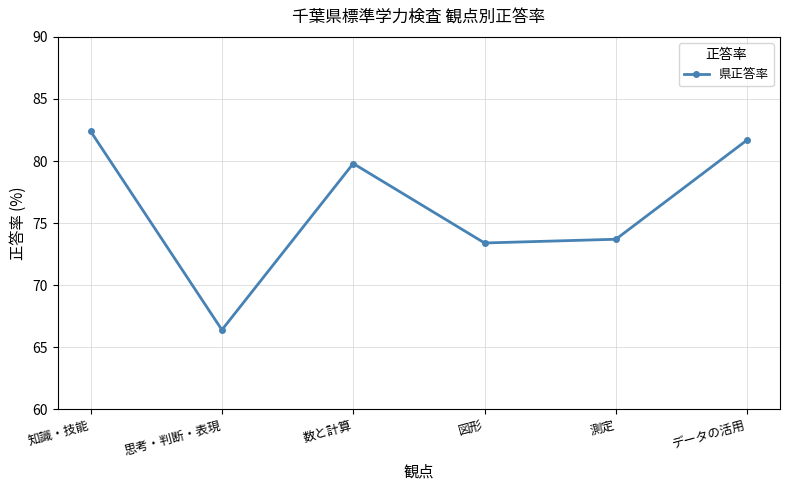

True or false: there are more than 1 points higher than both neighbors.

False